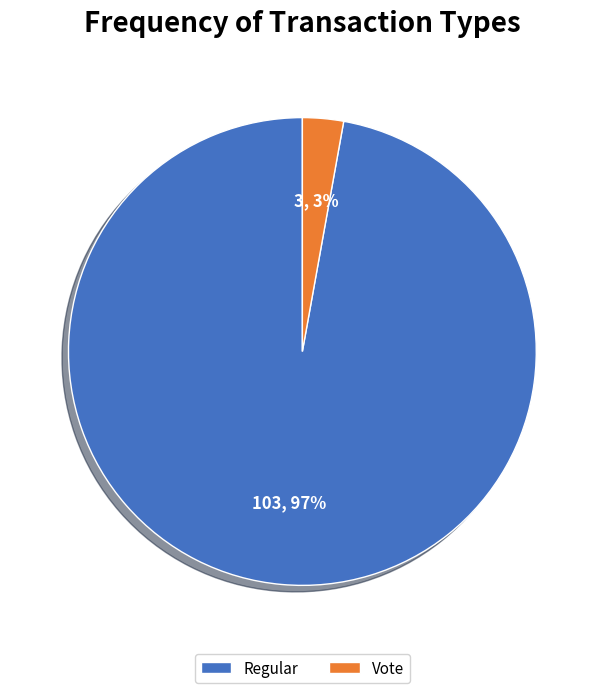

To the nearest percent, what percentage of the pie is Regular?

97%